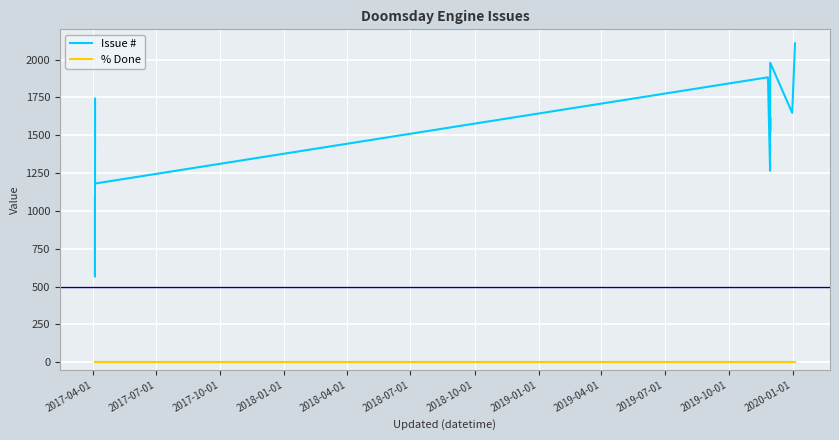

Rank the series at 2018-07-01 from highest to lowest value.

Issue #, % Done